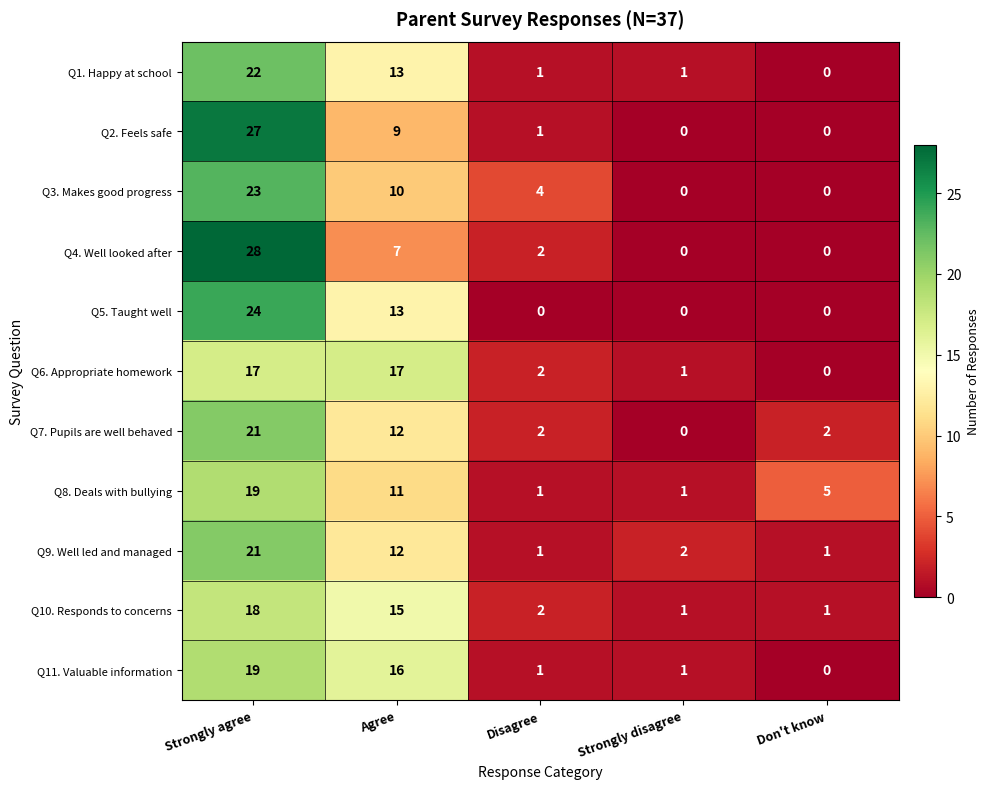

How many positive values does the Q2. Feels safe series have?

3